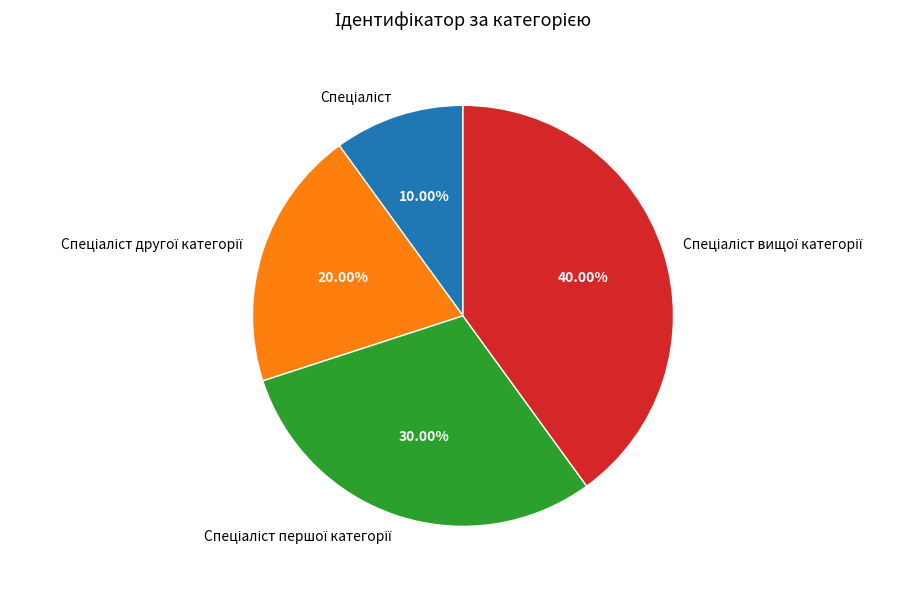

Does any single category account for the majority?

No